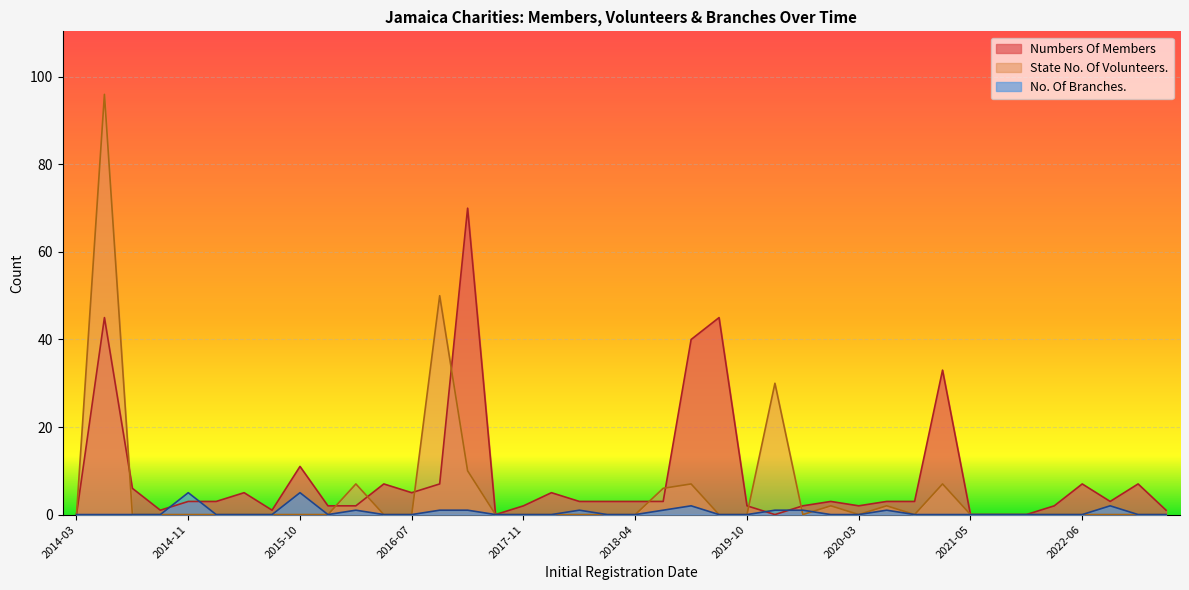

Which category has the highest value across all series?

2014-07